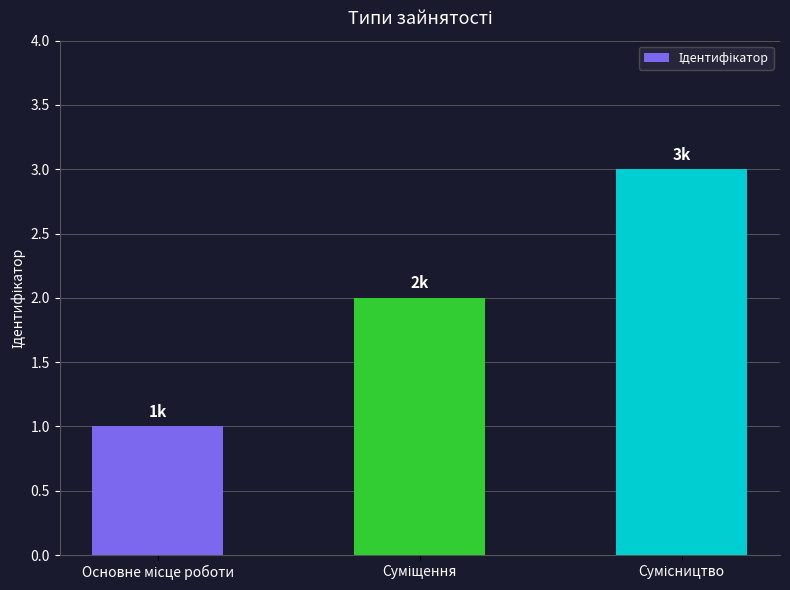

What is the greatest value displayed?

3